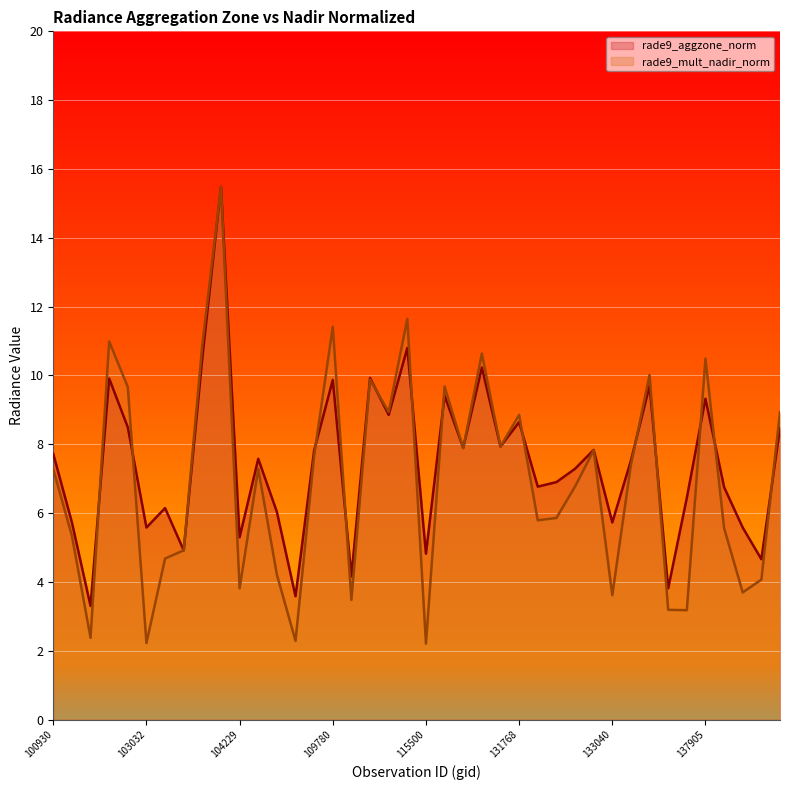

What is the value of the rade9_mult_nadir_norm point at the 27th from the left?

5.8